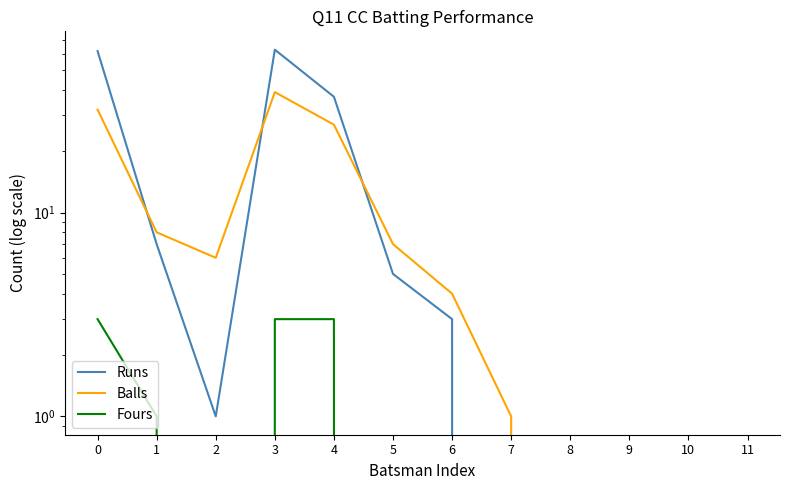

At which category is the sum across all series the highest?

3